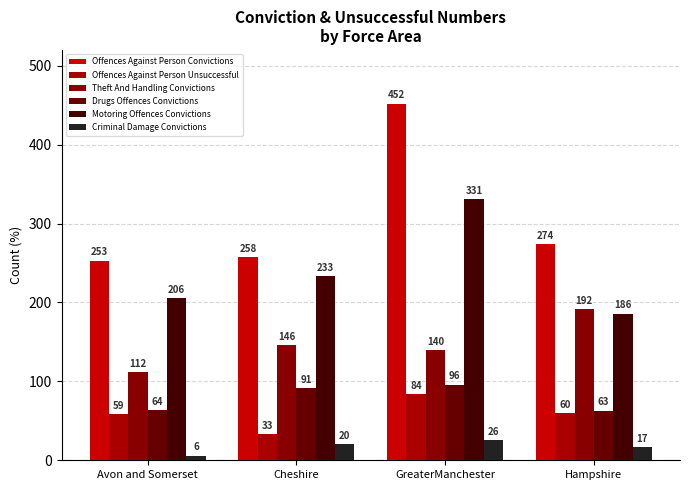

Read the Offences Against Person Unsuccessful value at GreaterManchester.

84